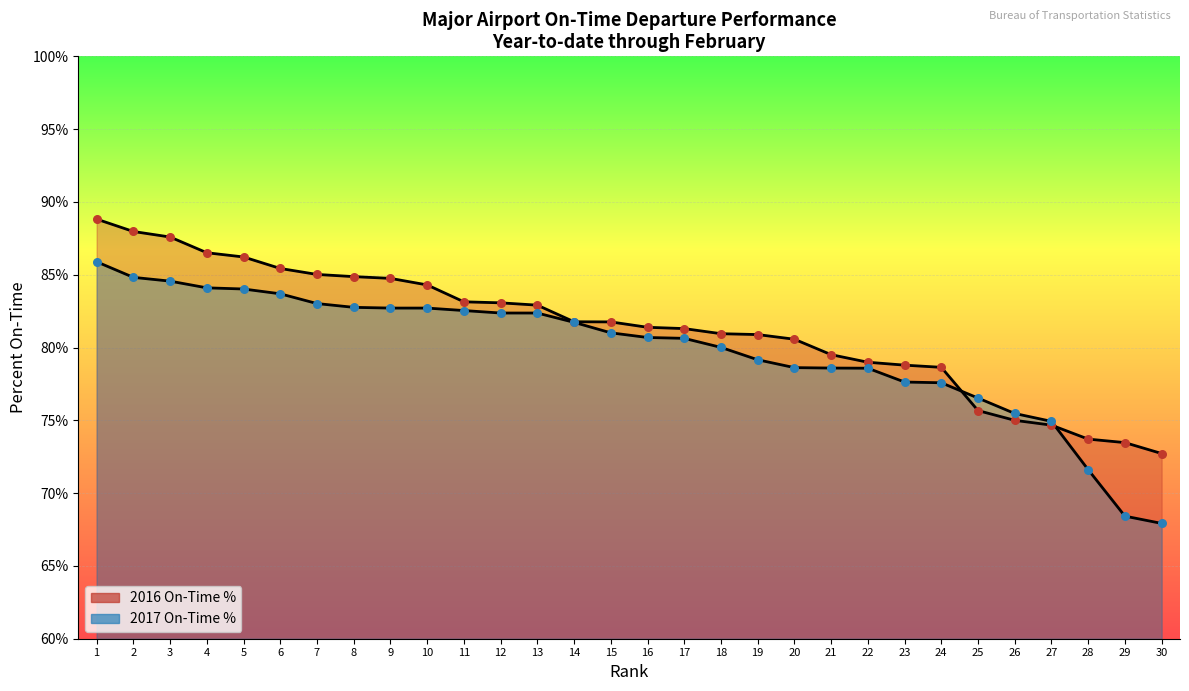

Which series reaches the minimum Y coordinate?

2017 On-Time %